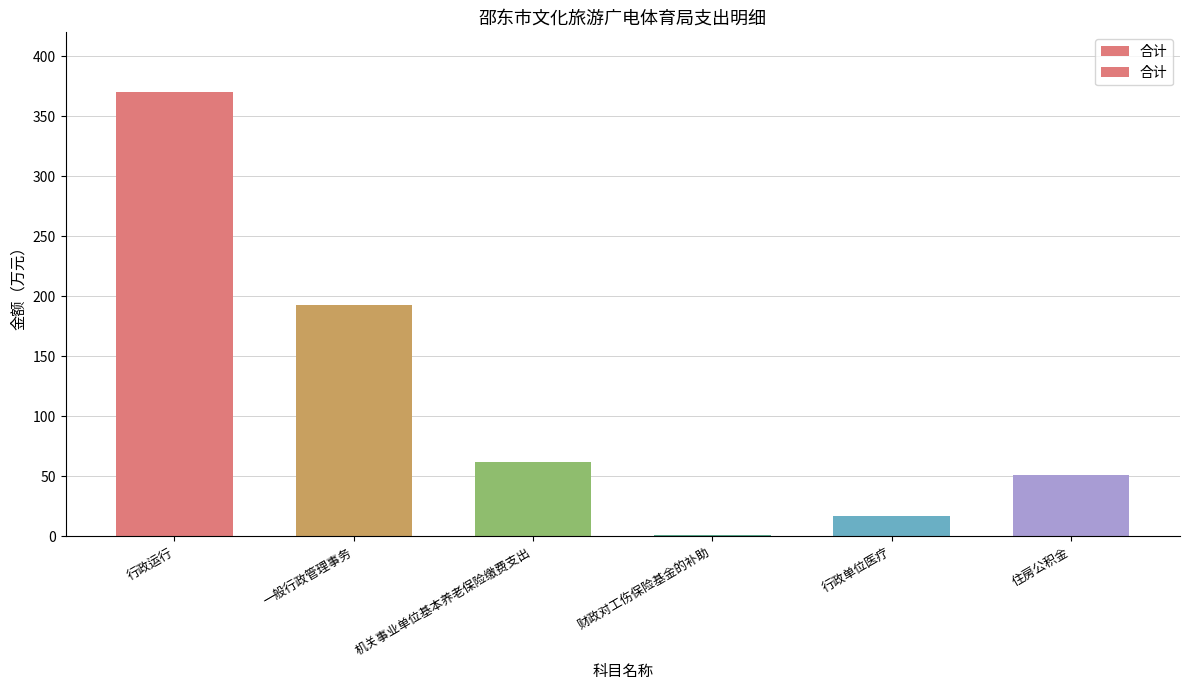

What is the label of the 2nd bar from the right?

行政单位医疗